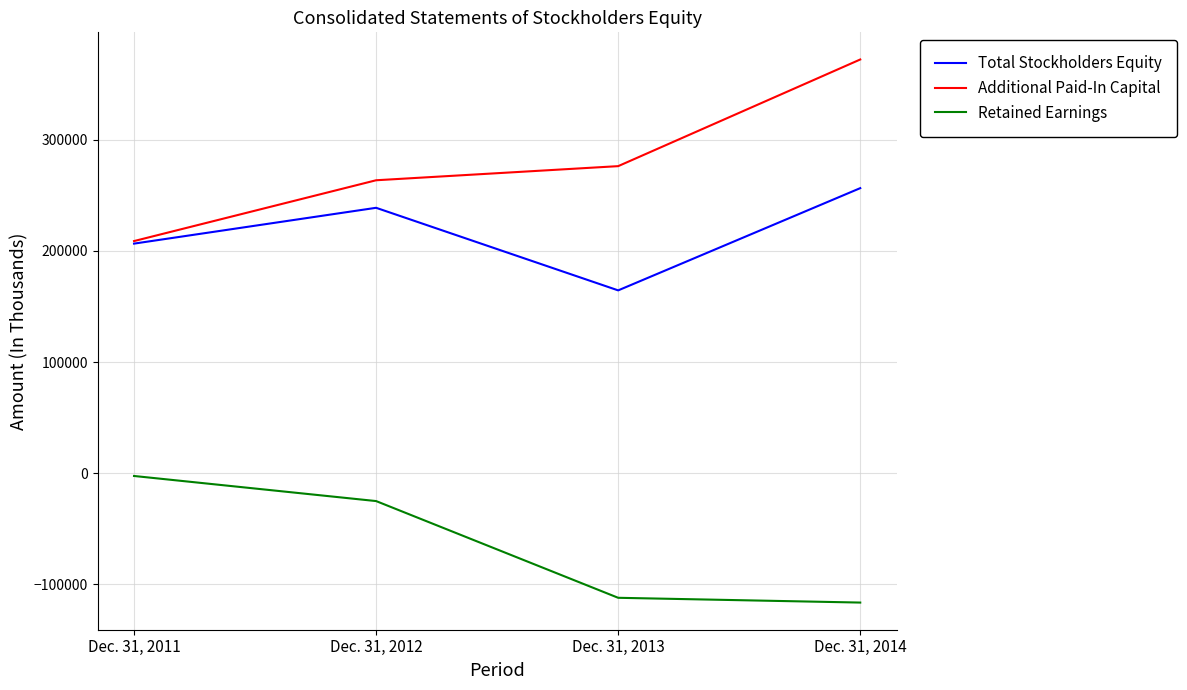

Which series has the largest total across all categories?

Additional Paid-In Capital